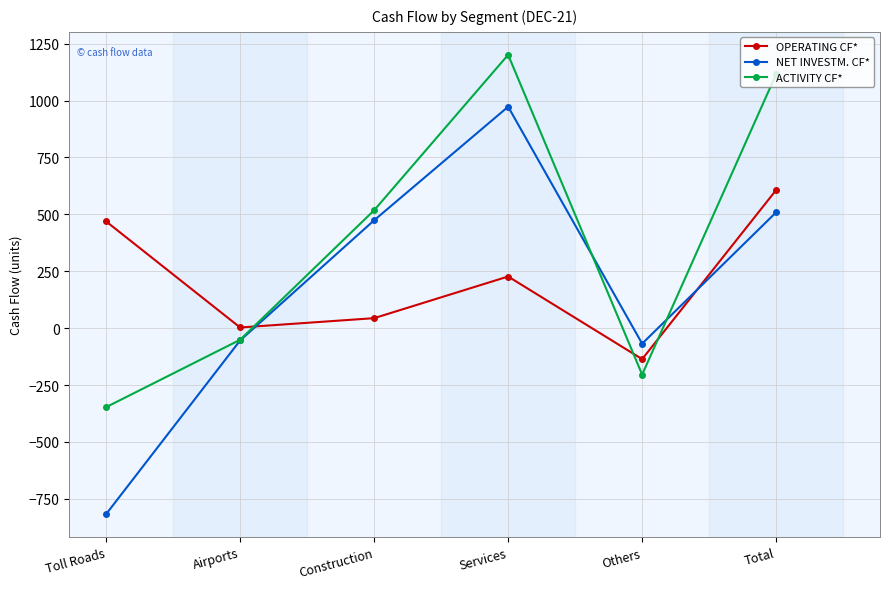

In NET INVESTM. CF*, how many points are lower than both neighbors (excluding endpoints)?

1